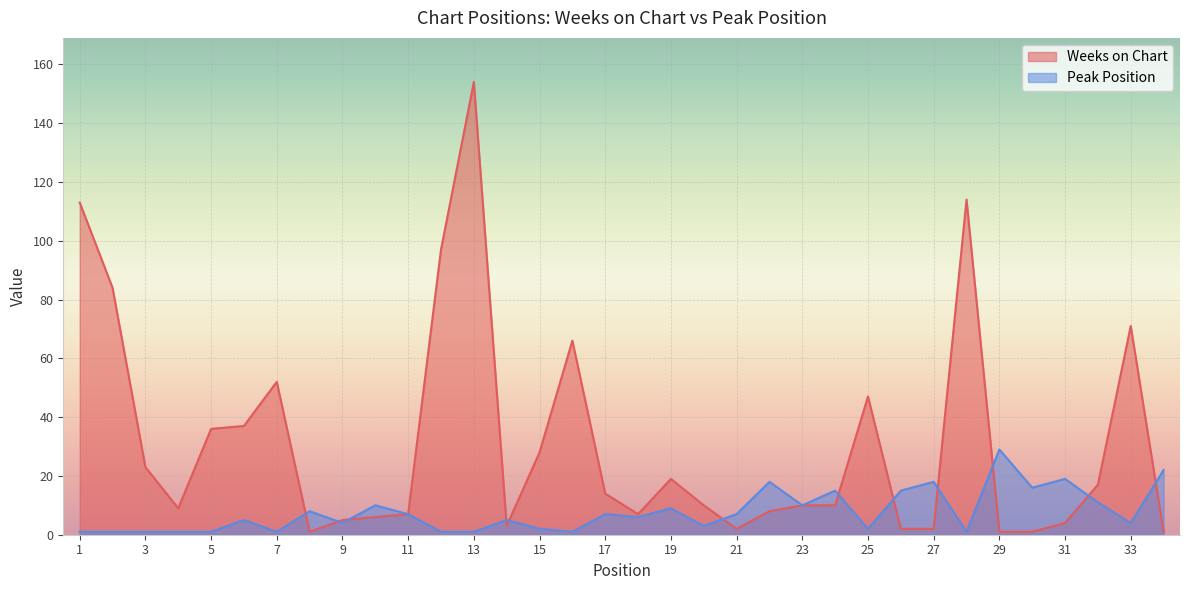

Reading left to right, what are all the values shown in this chart?

Weeks on Chart: 1=113	2=84	3=23	4=9	5=36	6=37	7=52	8=1	9=5	10=6	11=7	12=97	13=154	14=3	15=28	16=66	17=14	18=7	19=19	20=10	21=2	22=8	23=10	24=10	25=47	26=2	27=2	28=114	29=1	30=1	31=4	32=17	33=71	34=1
Peak Position: 1=1	2=1	3=1	4=1	5=1	6=5	7=1	8=8	9=4	10=10	11=7	12=1	13=1	14=5	15=2	16=1	17=7	18=6	19=9	20=3	21=7	22=18	23=10	24=15	25=2	26=15	27=18	28=1	29=29	30=16	31=19	32=11	33=4	34=22